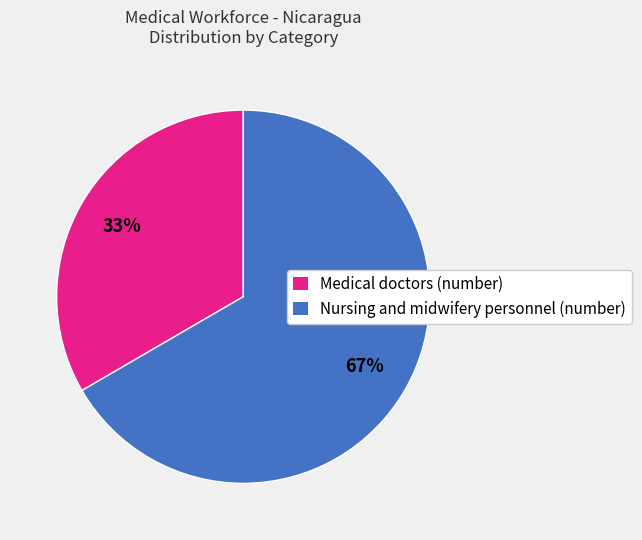

To the nearest percent, what portion does Medical doctors (number) represent?

33%